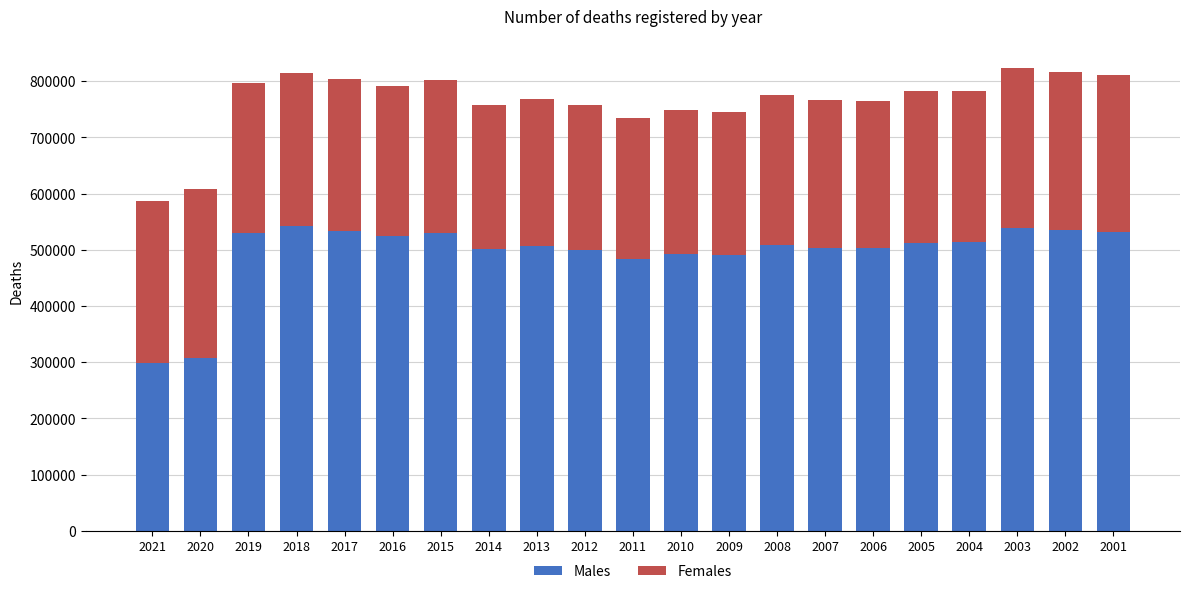

What is the total value across all series at 2003?

823869